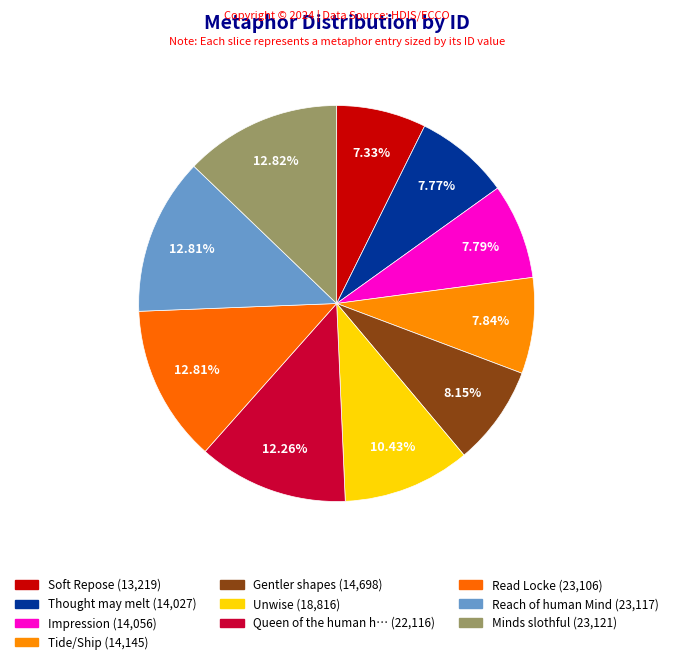

How many slices are in this pie chart?

10